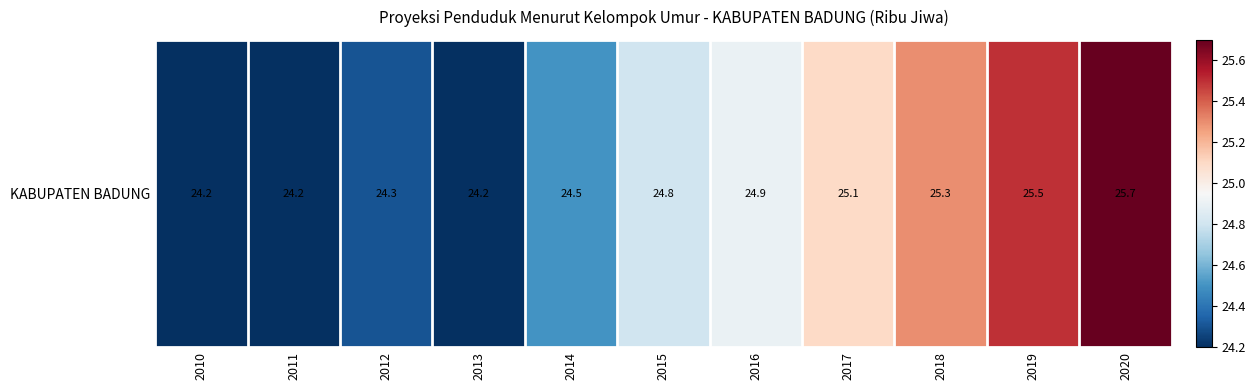

Is it true that the value at 2011 is 24.2?

True